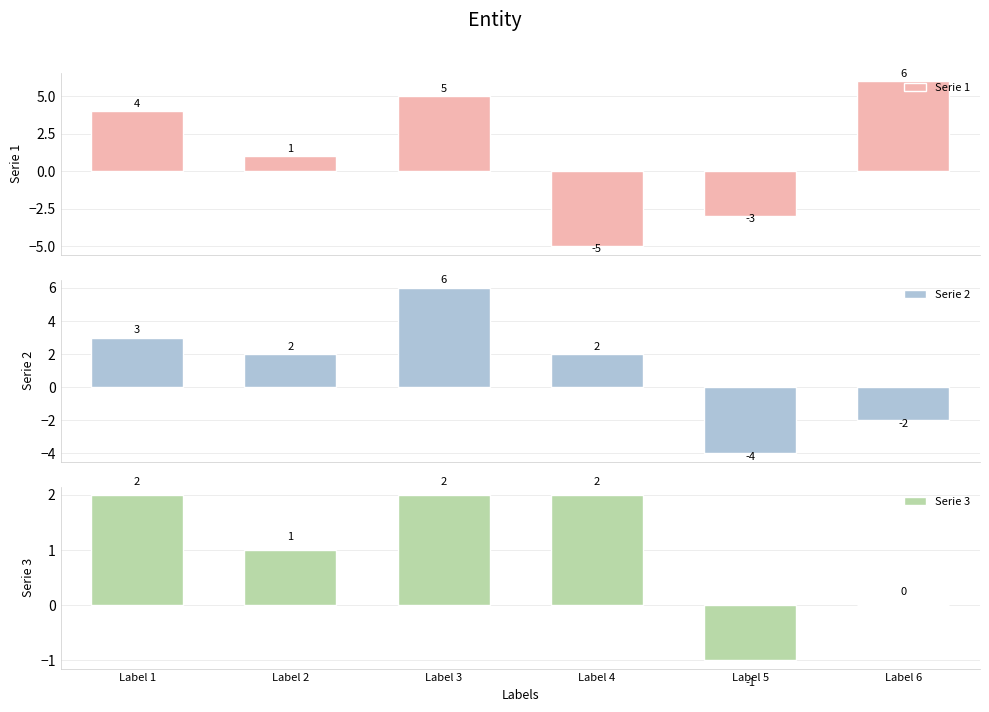

Rank the series at Label 5 from highest to lowest value.

Serie 3, Serie 1, Serie 2